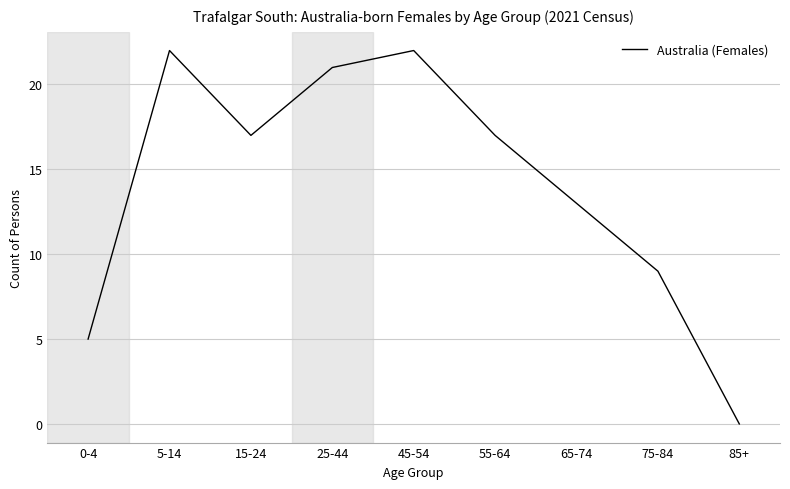

Which category has the lowest value across all series?

85+